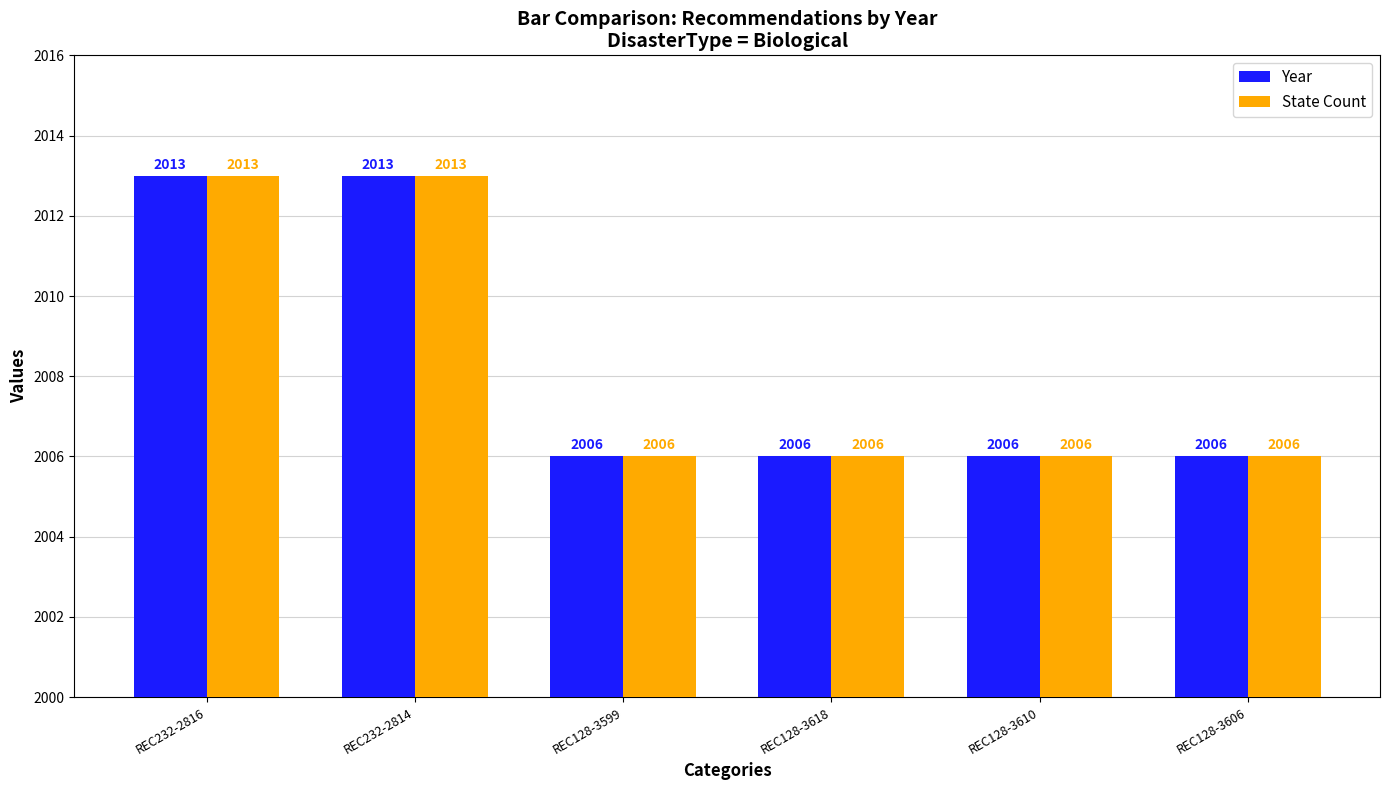

What is the difference between the maximum and second lowest values in the Year series?

7